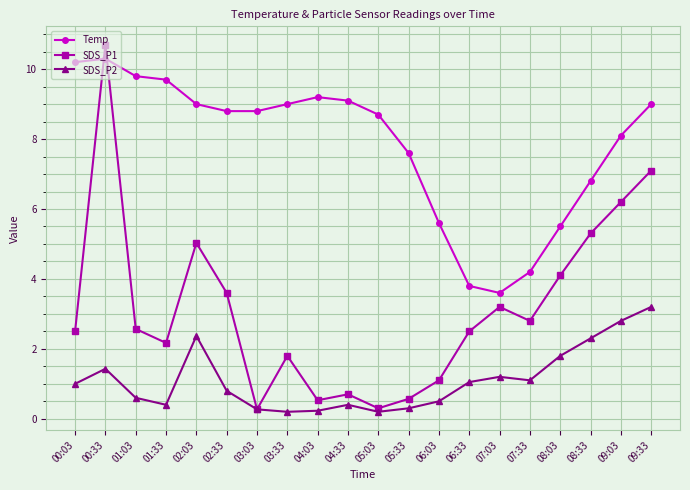

What is the sum of the SDS_P2 values at 09:33 and 01:03?

3.8